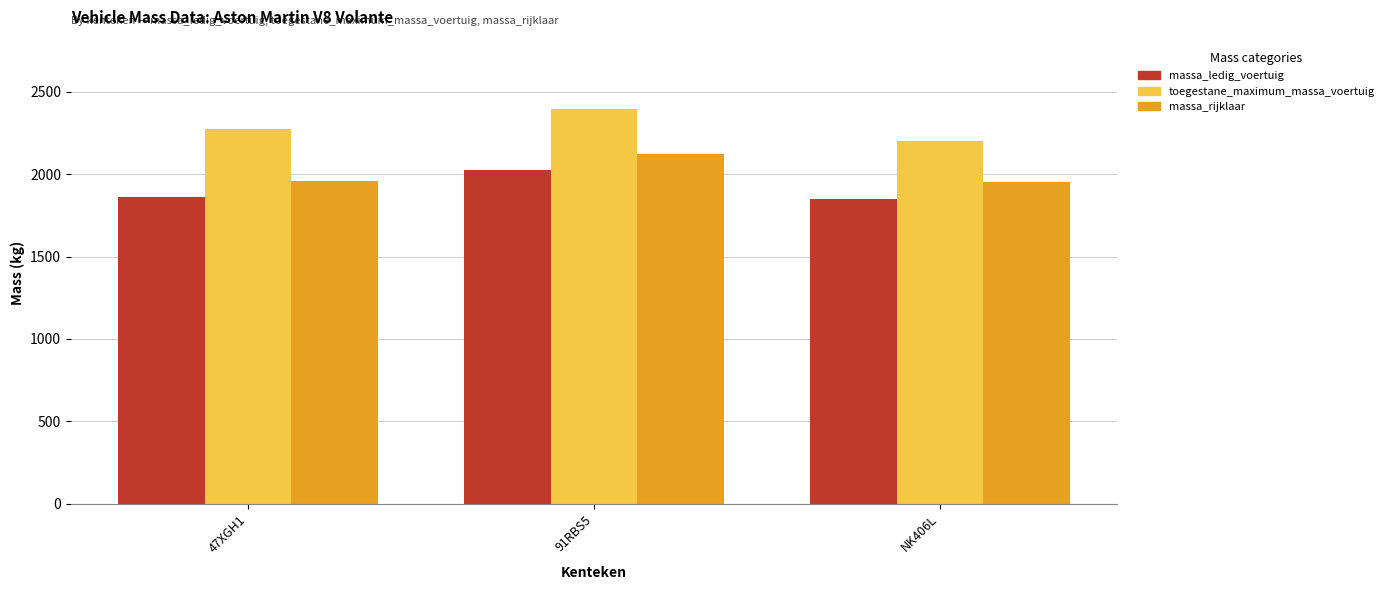

What is the greatest value displayed?

2395